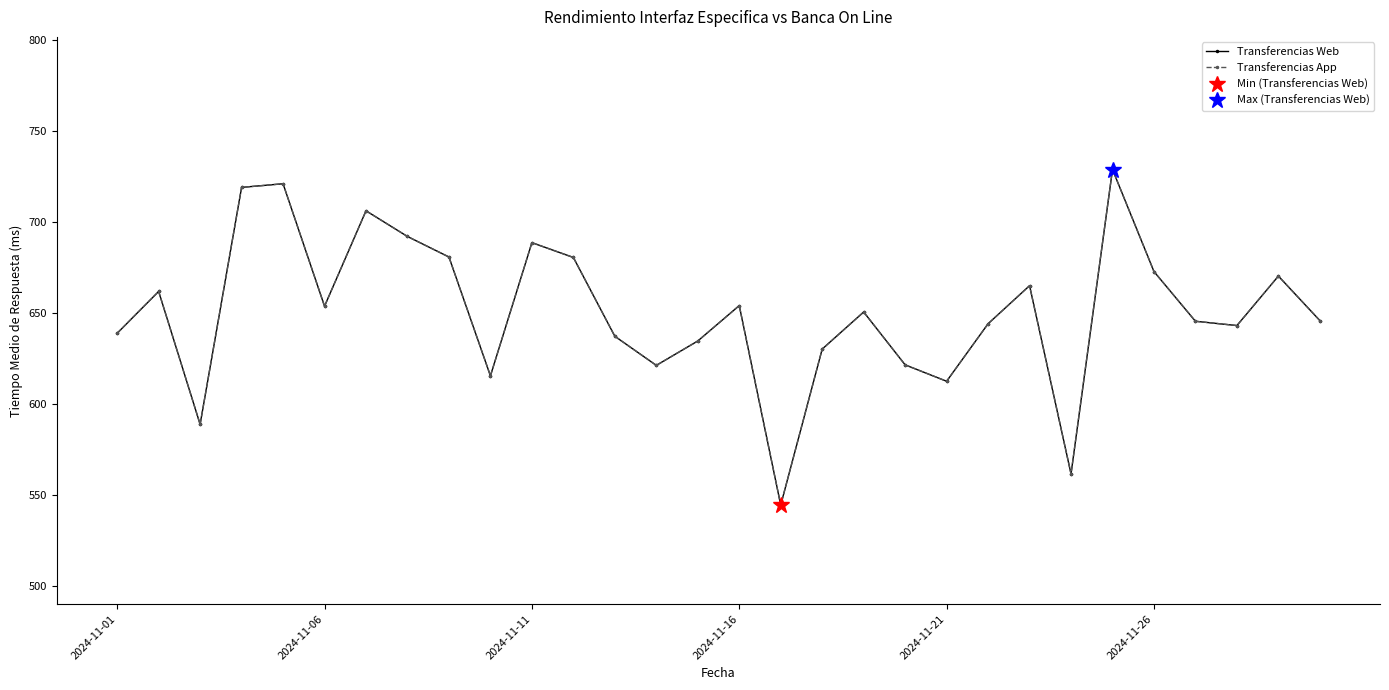

In Transferencias App, how many points are lower than both neighbors (excluding endpoints)?

8